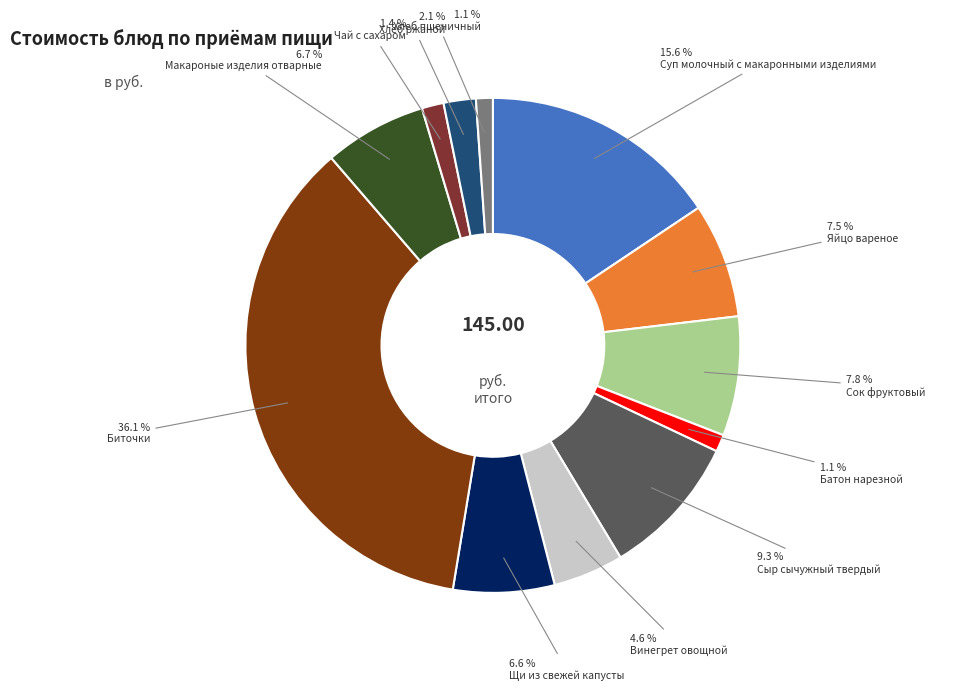

Does any single category account for the majority?

No